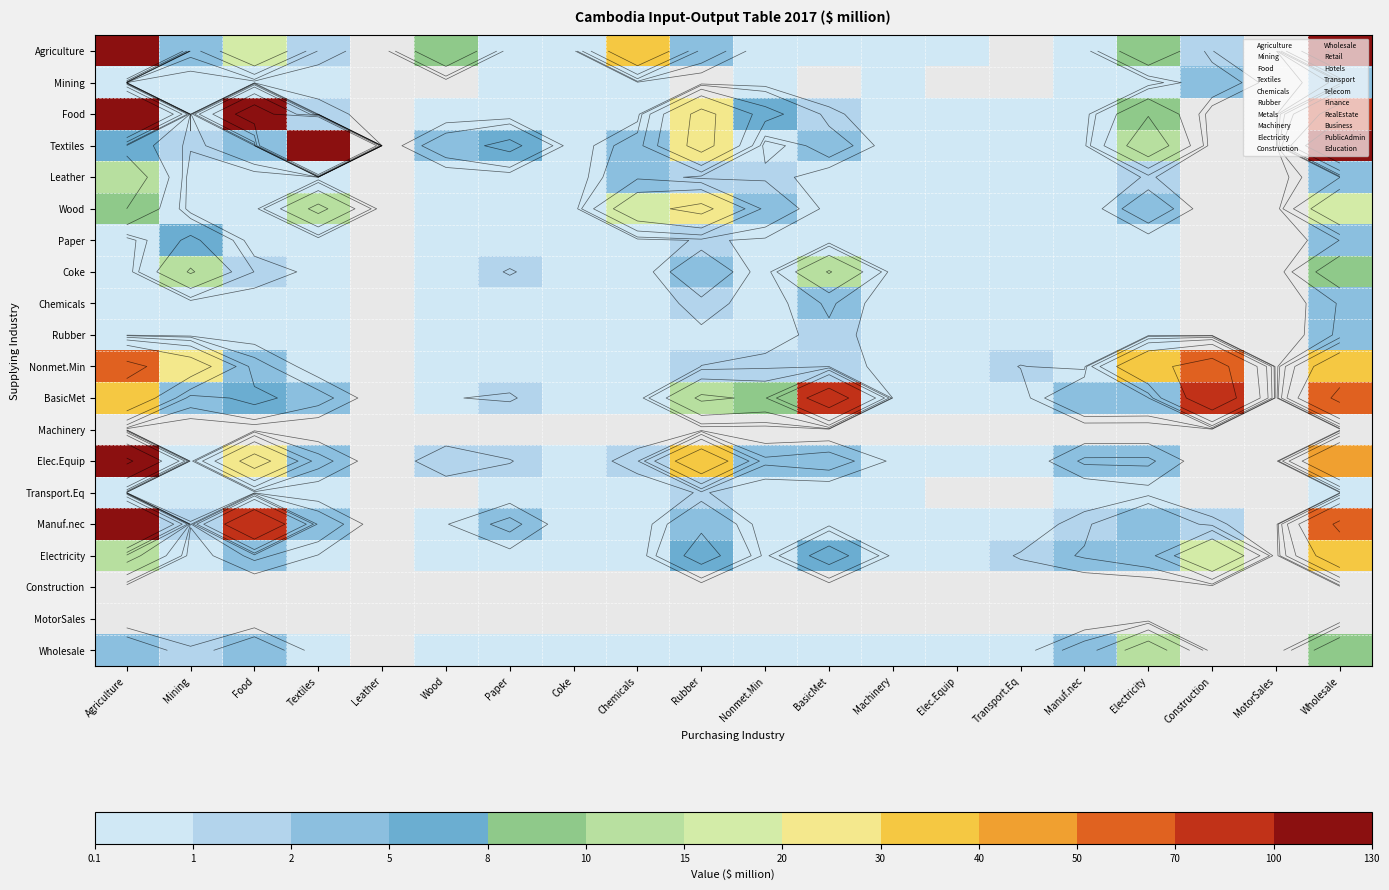

At which label is Leather closest to 7?

Wholesale